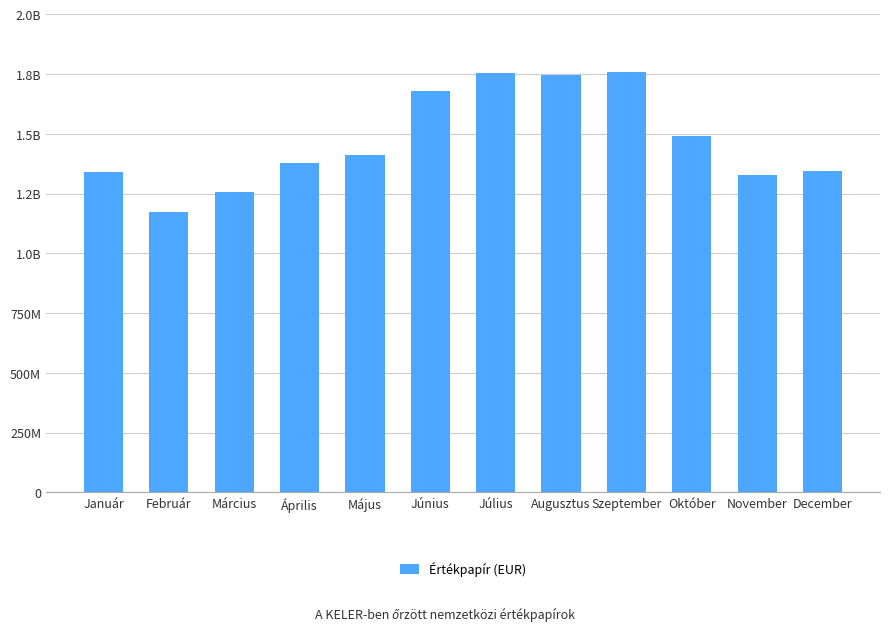

Rank the categories by value from lowest to highest.

Február, Március, November, Január, December, Április, Május, Október, Június, Augusztus, Július, Szeptember